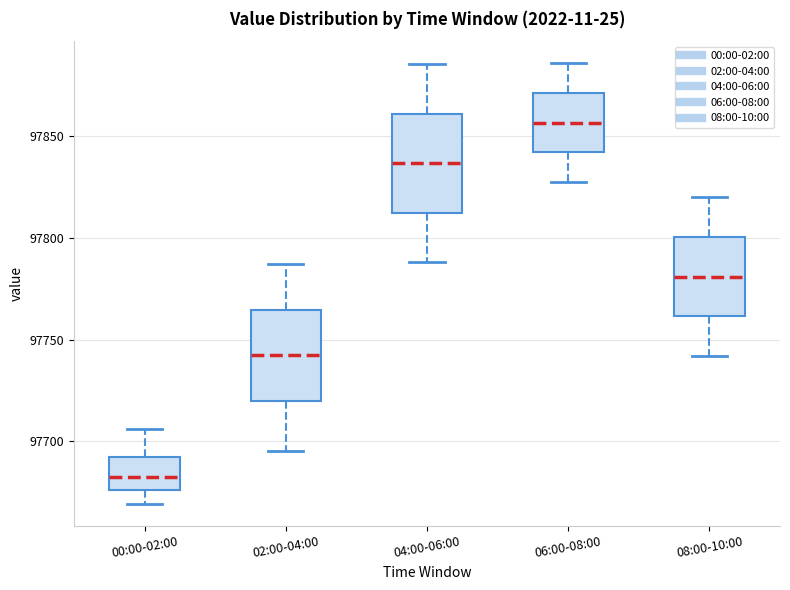

Reading left to right, read every box against the y-axis: the position of its median line, the range the box covers, and the ends of its whiskers. The values are not printed on the chart, so give them approximately, as read against the axis.

00:00-02:00: median 97680, box 97675 to 97690, whiskers 97670 to 97705
02:00-04:00: median 97740, box 97720 to 97765, whiskers 97695 to 97785
04:00-06:00: median 97835, box 97810 to 97860, whiskers 97790 to 97885
06:00-08:00: median 97855, box 97840 to 97870, whiskers 97830 to 97885
08:00-10:00: median 97780, box 97760 to 97800, whiskers 97740 to 97820